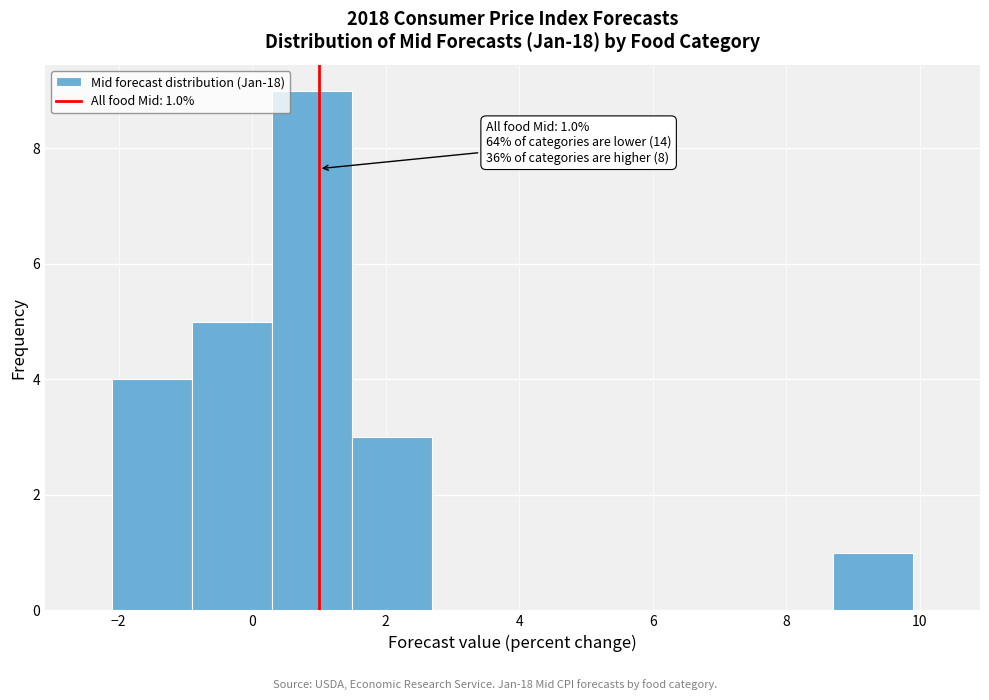

Over which range of the x-axis is the bar tallest?

0.3 to 1.5